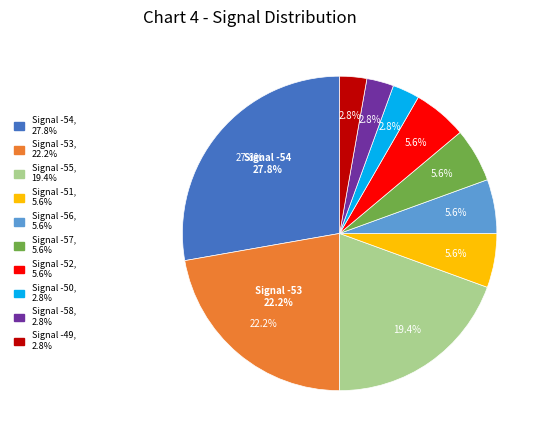

Is -55 the majority of the pie?

No